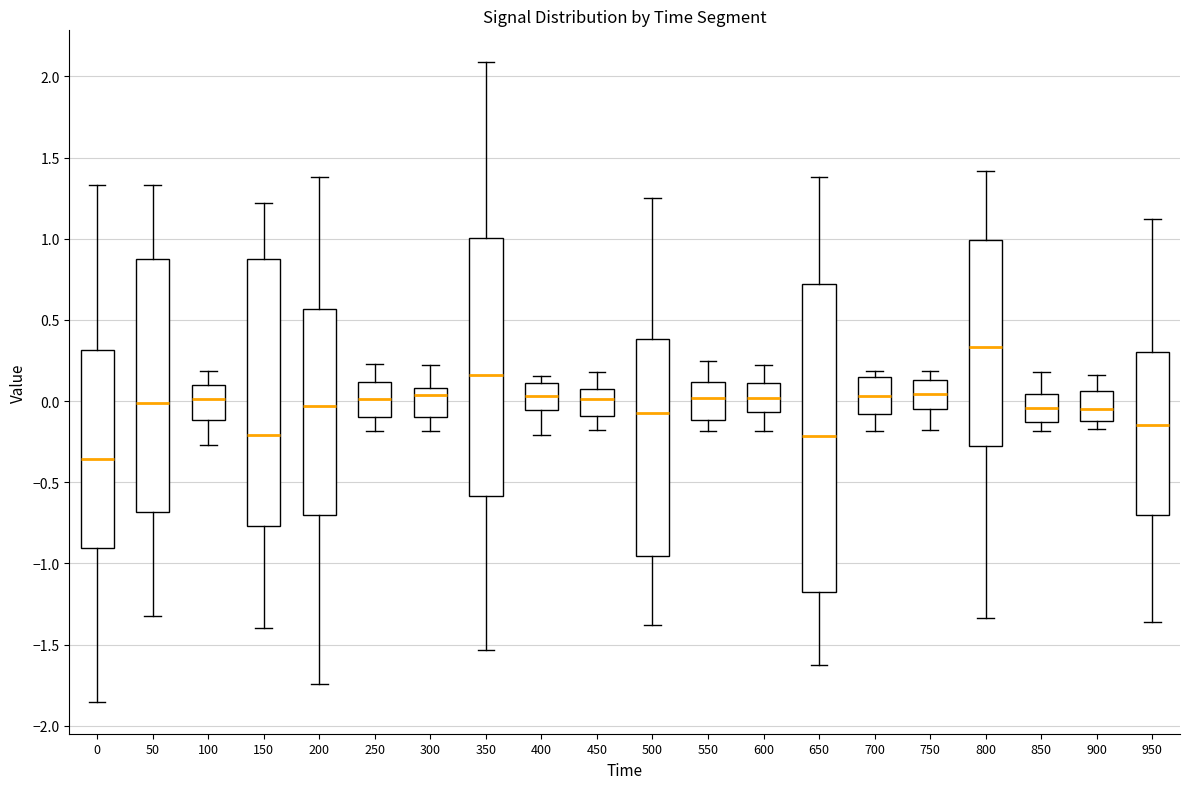

Reading left to right, transcribe this box plot: for each box, give where its median line is, the range the box spans, and where its two whiskers end, as read against the y-axis. The values are not printed on the chart, so give them approximately, as read against the axis.

0: median -0.35, box -0.90 to 0.30, whiskers -1.85 to 1.35
50: median 0.00, box -0.70 to 0.90, whiskers -1.30 to 1.35
100: median 0.00, box -0.10 to 0.10, whiskers -0.25 to 0.20
150: median -0.20, box -0.75 to 0.85, whiskers -1.40 to 1.20
200: median -0.05, box -0.70 to 0.55, whiskers -1.75 to 1.40
250: median 0.00, box -0.10 to 0.10, whiskers -0.20 to 0.25
300: median 0.05, box -0.10 to 0.10, whiskers -0.20 to 0.20
350: median 0.15, box -0.60 to 1.00, whiskers -1.55 to 2.10
400: median 0.05, box -0.05 to 0.10, whiskers -0.20 to 0.15
450: median 0.00, box -0.10 to 0.05, whiskers -0.20 to 0.20
500: median -0.10, box -0.95 to 0.40, whiskers -1.40 to 1.25
550: median 0.00, box -0.10 to 0.10, whiskers -0.20 to 0.25
600: median 0.00, box -0.05 to 0.10, whiskers -0.20 to 0.20
650: median -0.20, box -1.20 to 0.70, whiskers -1.65 to 1.40
700: median 0.05, box -0.10 to 0.15, whiskers -0.20 to 0.20
750: median 0.05, box -0.05 to 0.15, whiskers -0.20 to 0.20
800: median 0.35, box -0.25 to 1.00, whiskers -1.35 to 1.40
850: median -0.05, box -0.15 to 0.05, whiskers -0.20 to 0.20
900: median -0.05, box -0.10 to 0.05, whiskers -0.15 to 0.15
950: median -0.15, box -0.70 to 0.30, whiskers -1.35 to 1.10